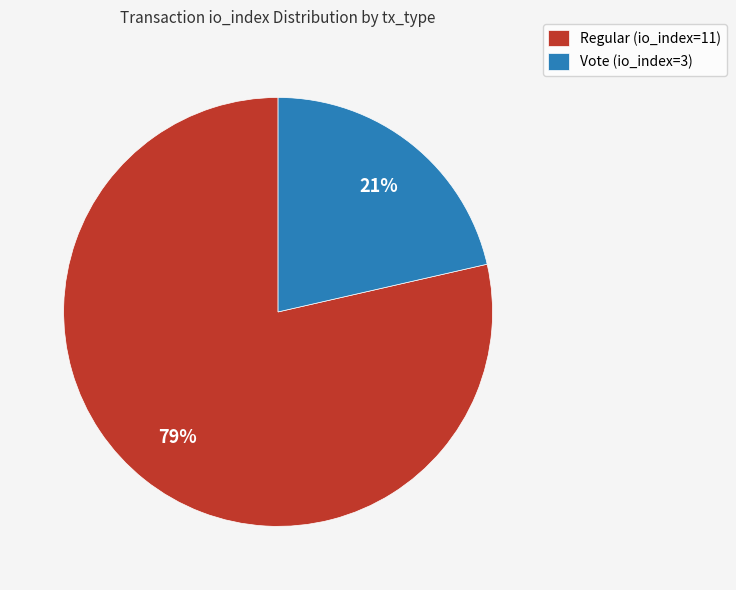

Is it true that Vote (io_index=3) is 34% of the pie?

False